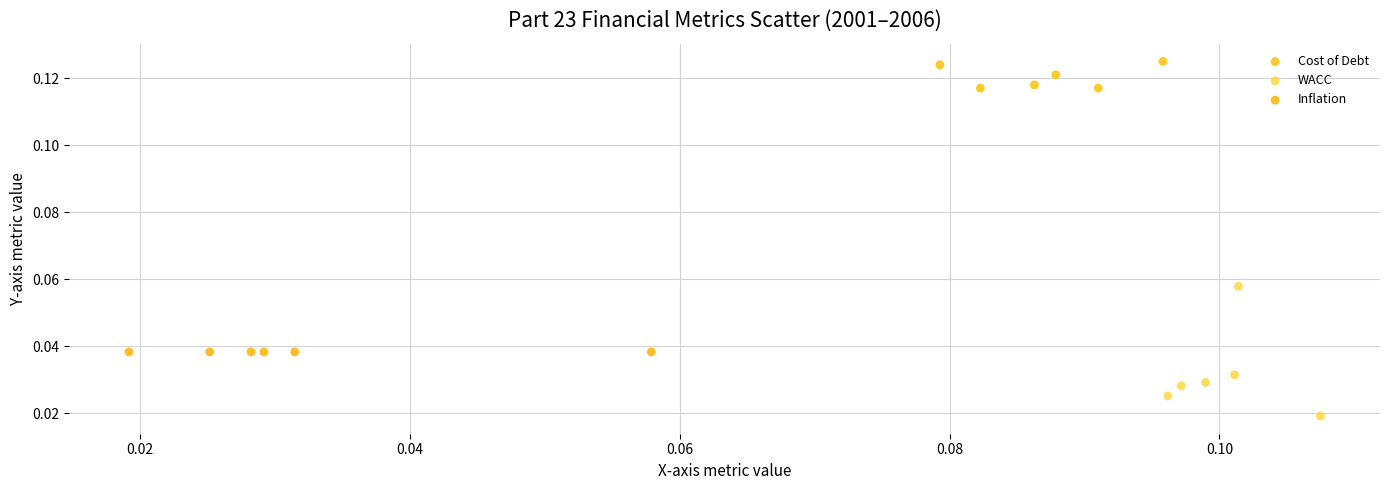

Which series contains the highest Y value?

Cost of Debt